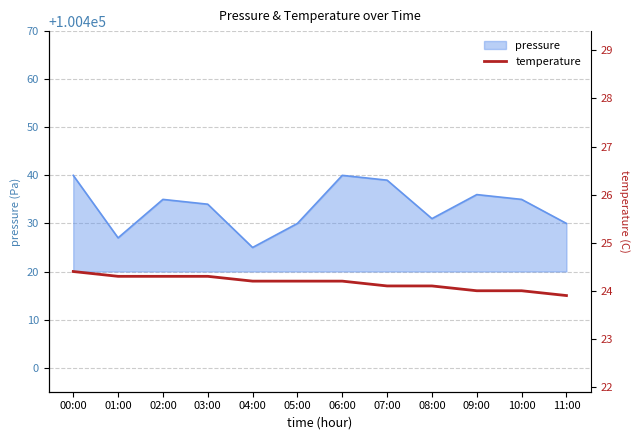

Read the value at 05:00.

24.2